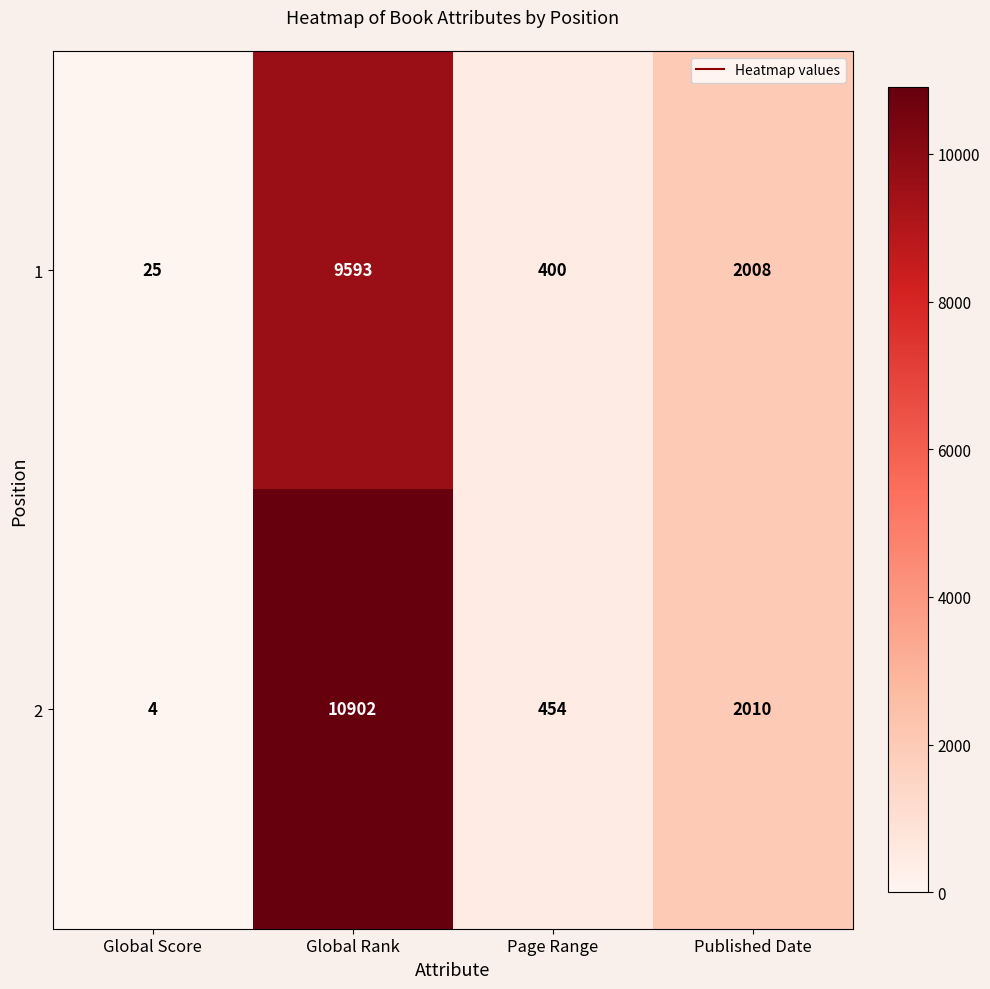

The value of 2 at Global Rank is 10902. True or false?

True